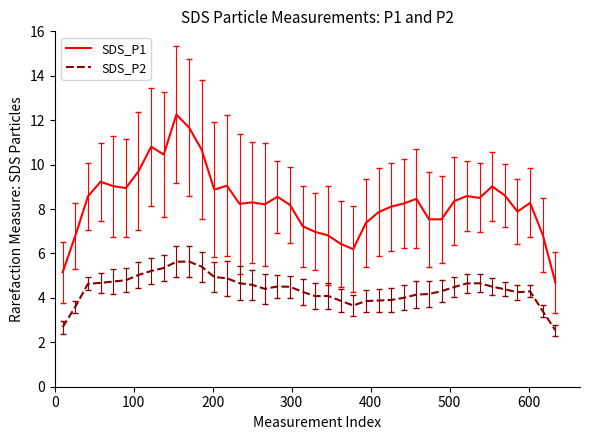

How many distinct data groups are displayed?

2